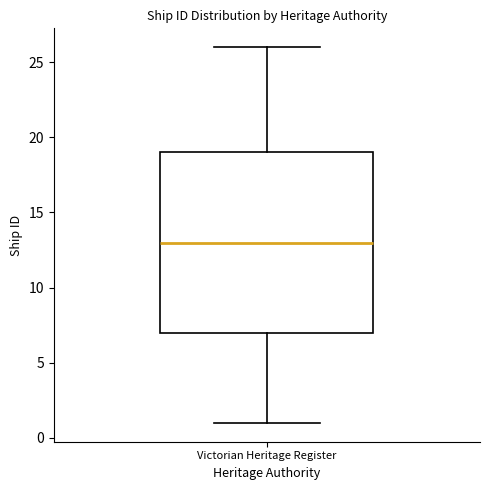

Where is the lower edge of the box for Victorian Heritage Register on the y-axis? The values are not printed on the chart, so give them approximately, as read against the axis.

7